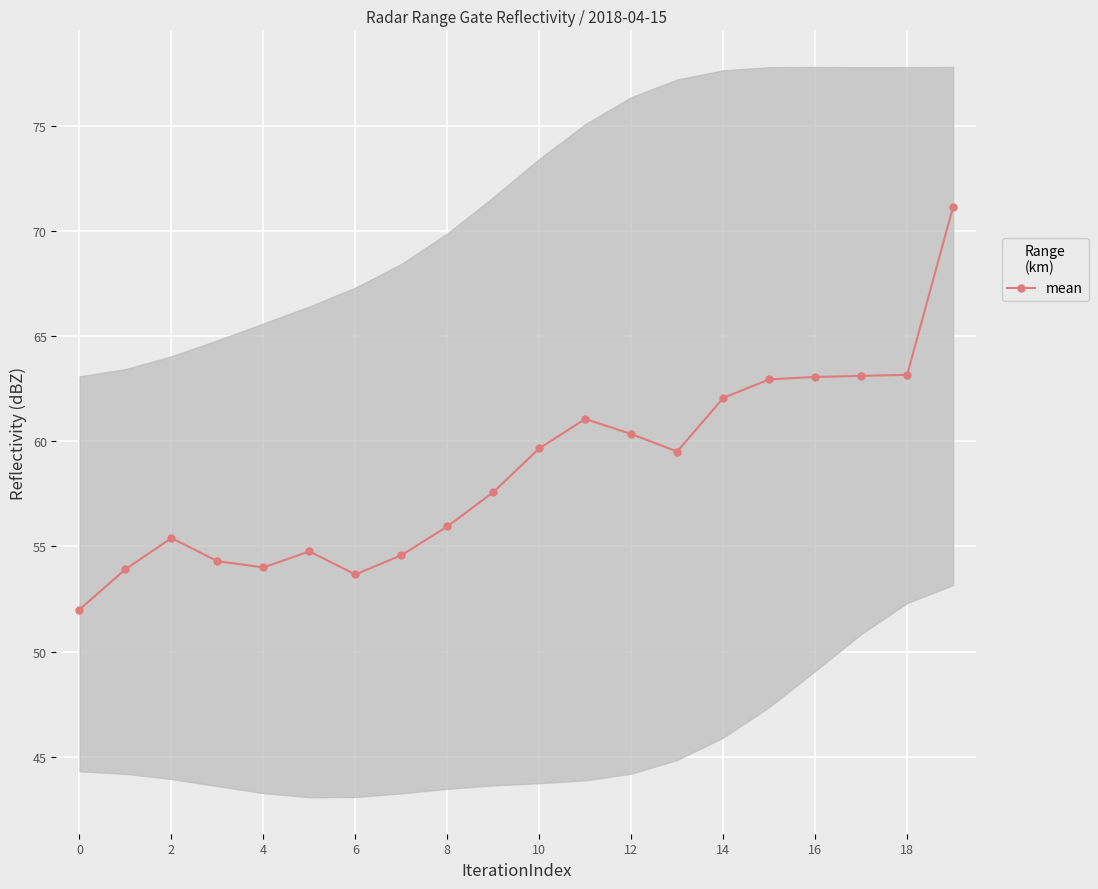

How many points are higher than both their immediate neighbors (excluding endpoints)?

3